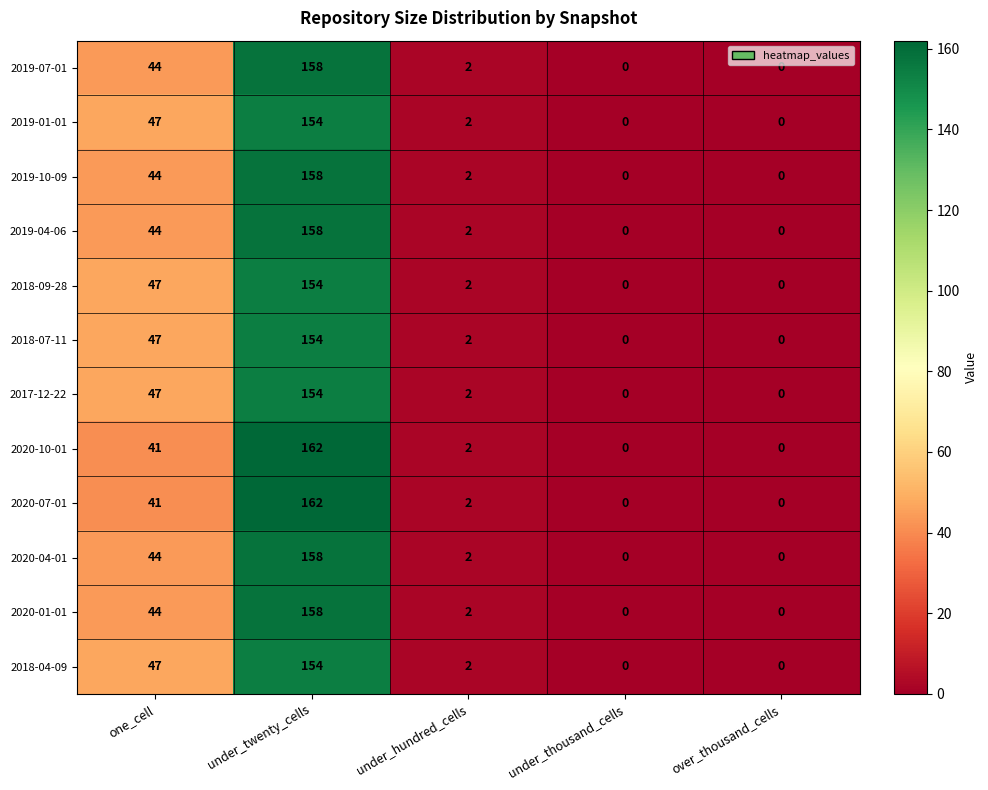

What is the sum of the 2020-07-01 values at one_cell and under_hundred_cells?

43